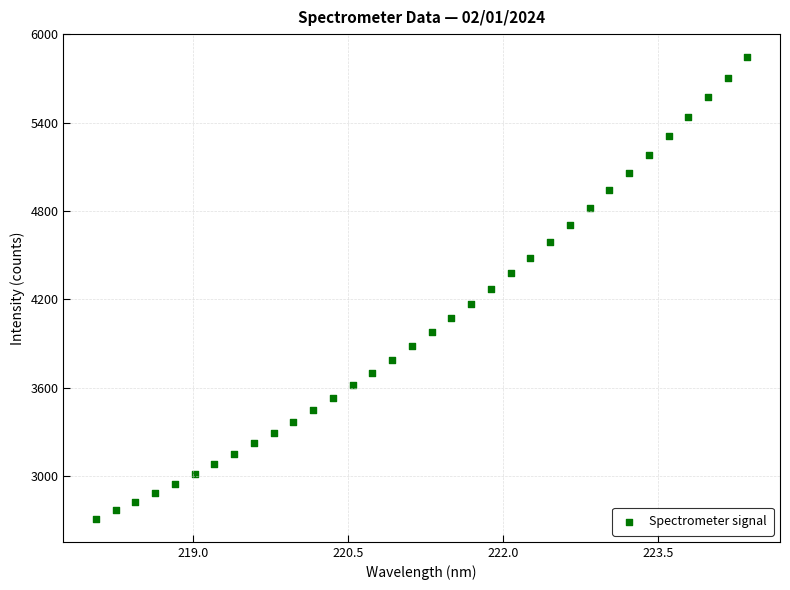

What is the range of X values (max minus min)?

6.3